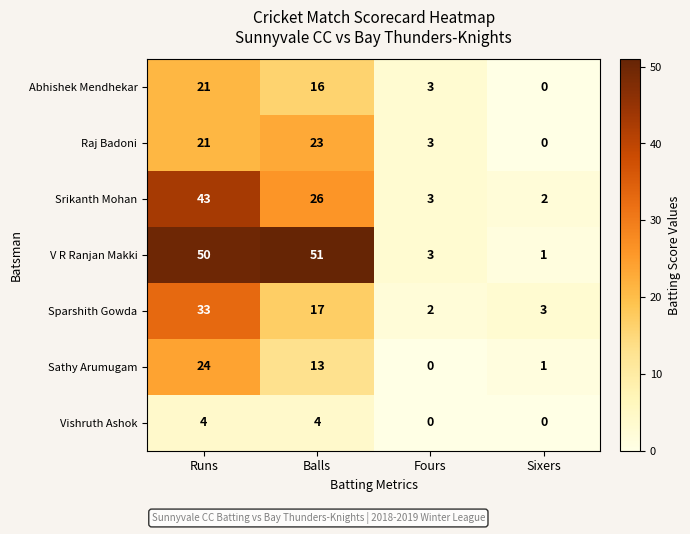

How many series are shown in this chart?

7